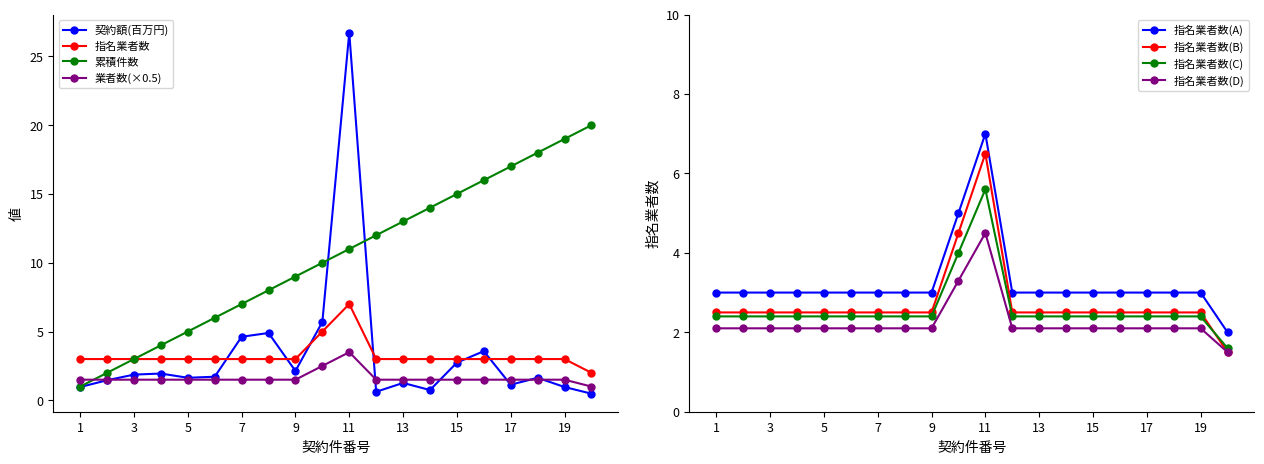

True or false: 契約額 has a value of 1.1 at 17.

True